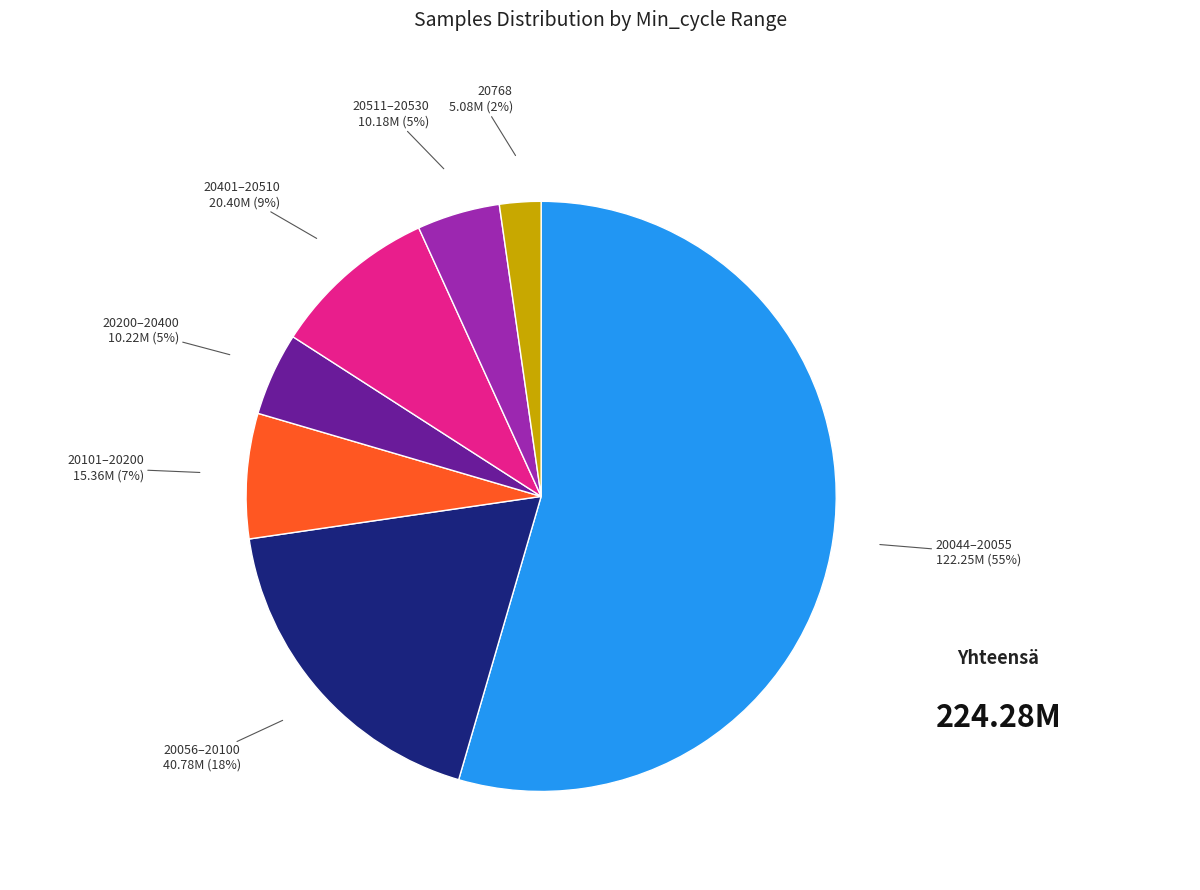

Does any single category account for the majority?

Yes